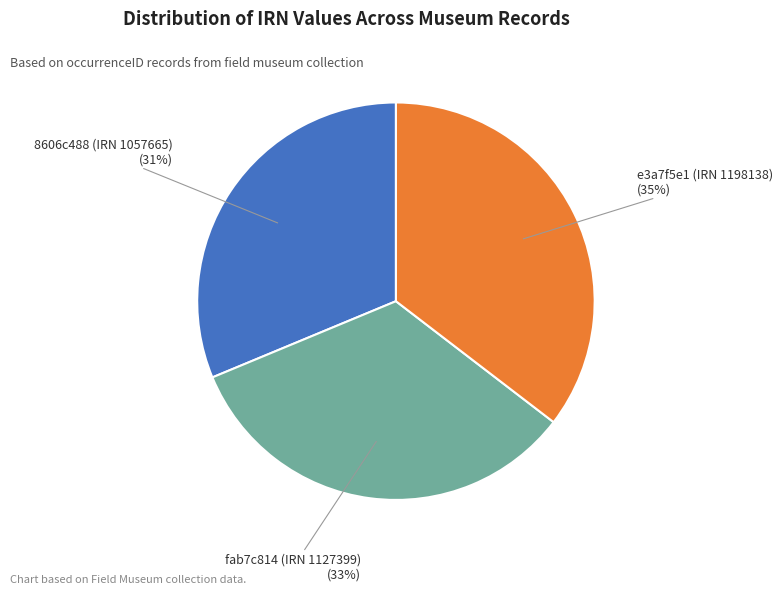

The 8606c488 (IRN 1057665) slice represents 31% of the pie. True or false?

True